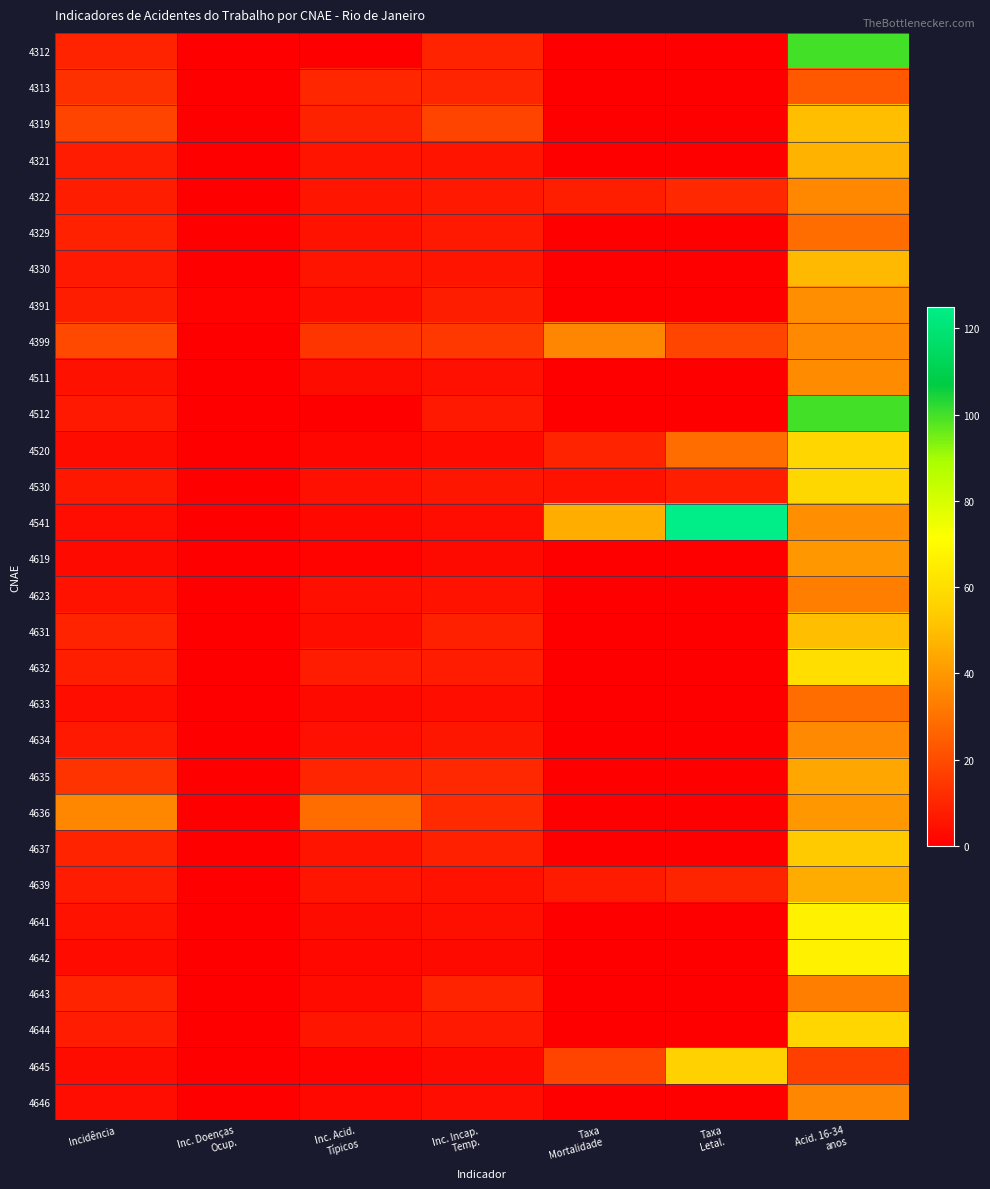

What is the total value across all series at Incidência?

259.1